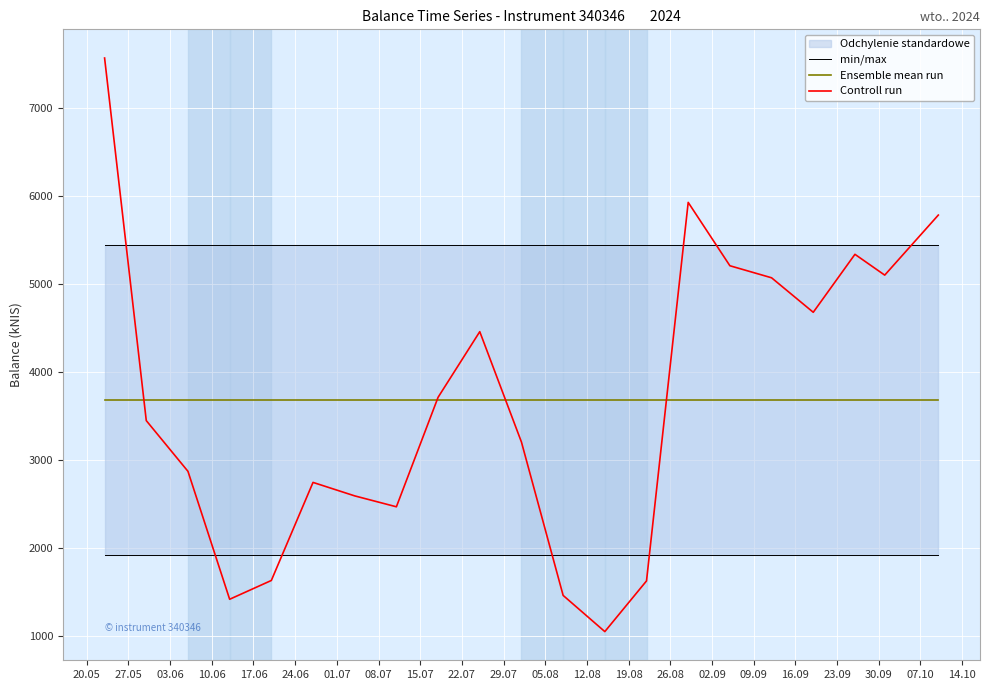

Which series has the widest spread of values?

Controll run